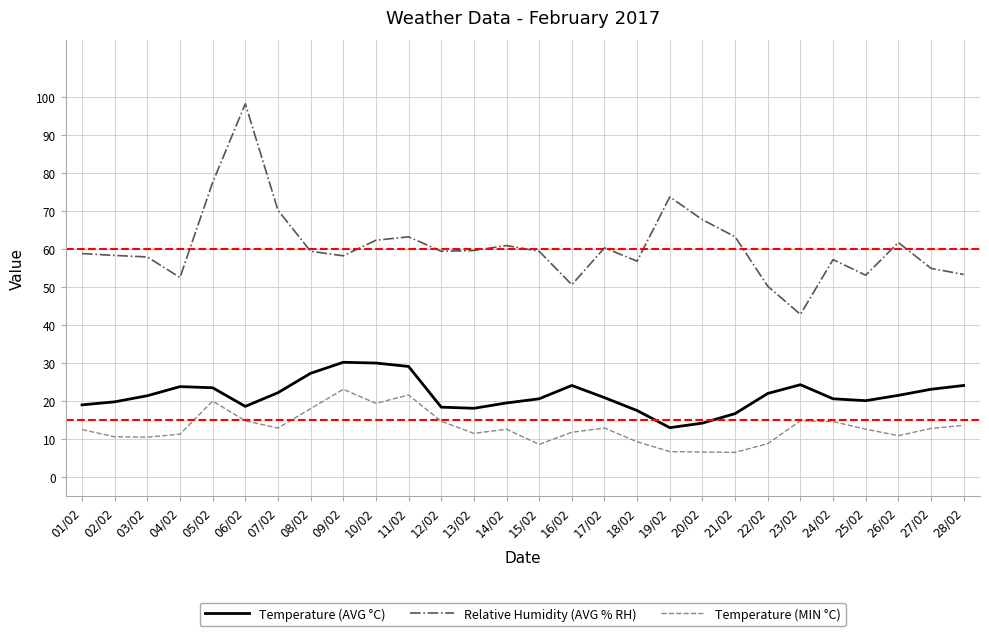

Is it true that Relative Humidity (AVG % RH) equals 16.7 at 11/02?

False